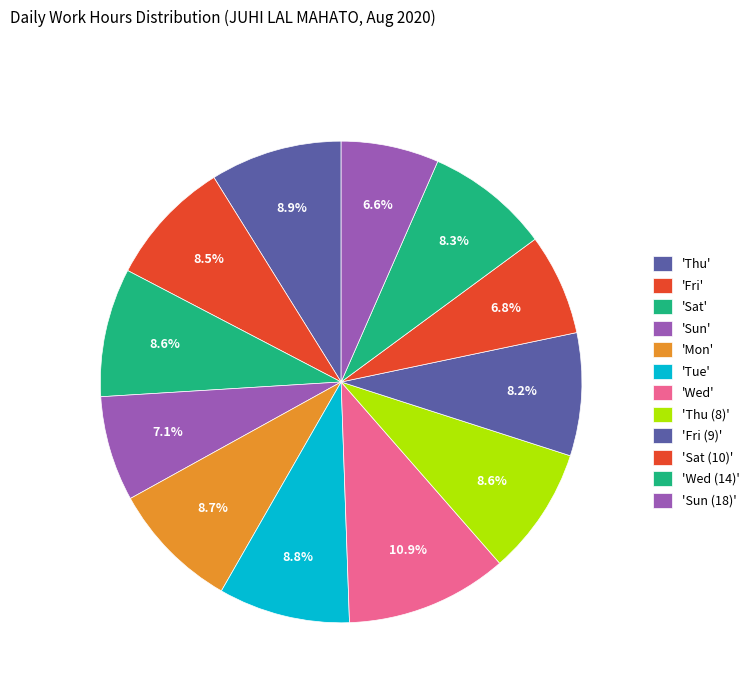

Count the number of slices in the pie.

12